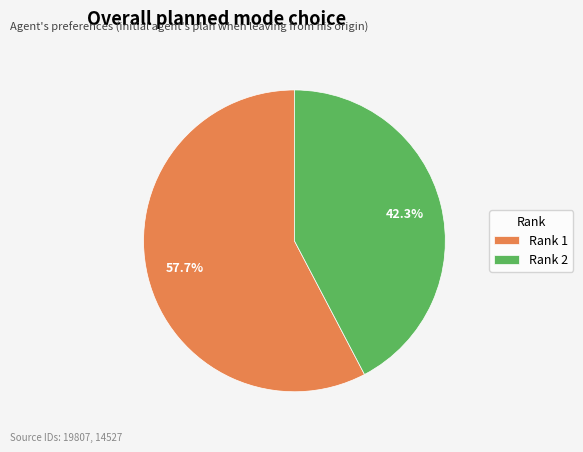

To the nearest percent, what is the difference between the largest and smallest slice percentages?

15%